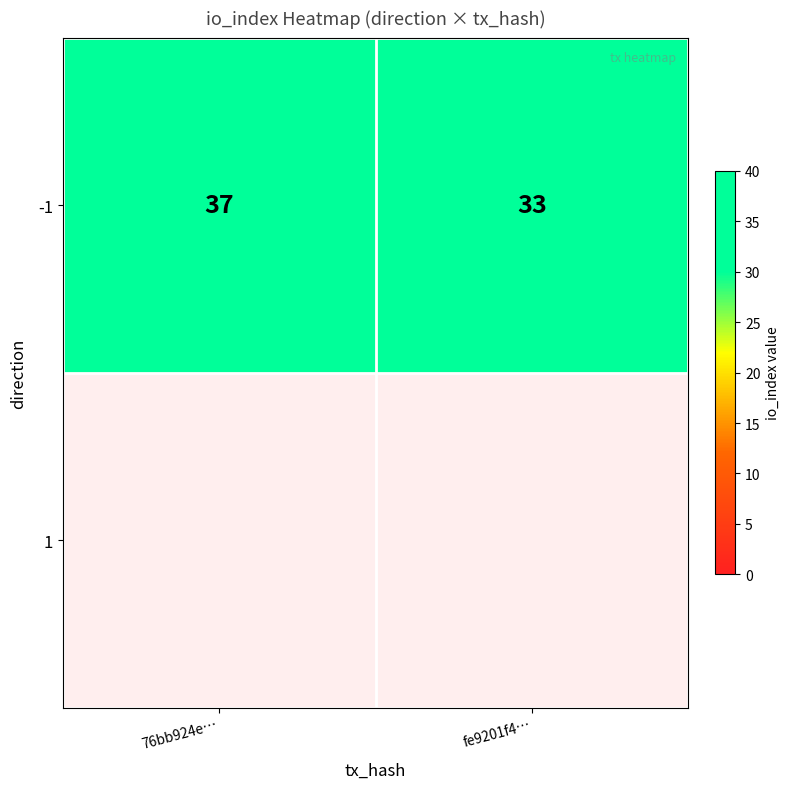

At which category does the chart reach its minimum across all series?

fe9201f4…